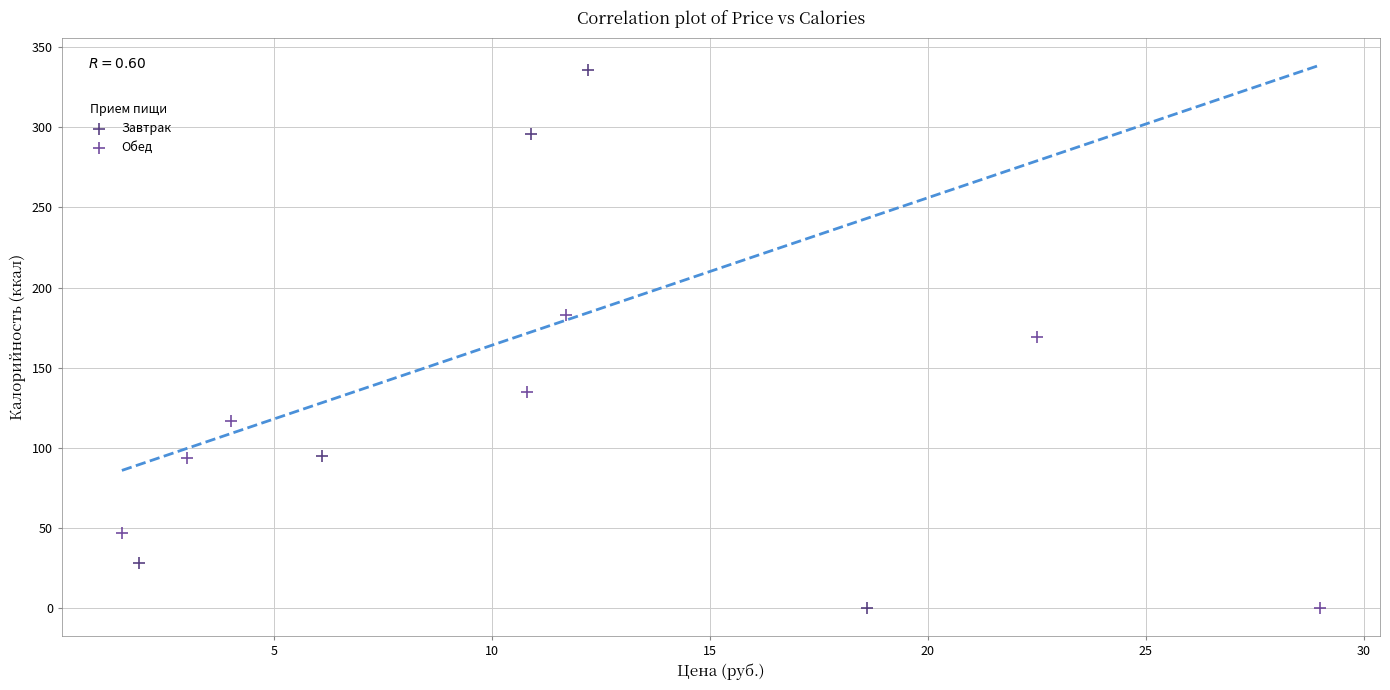

Which series has the widest spread of Y values?

Завтрак